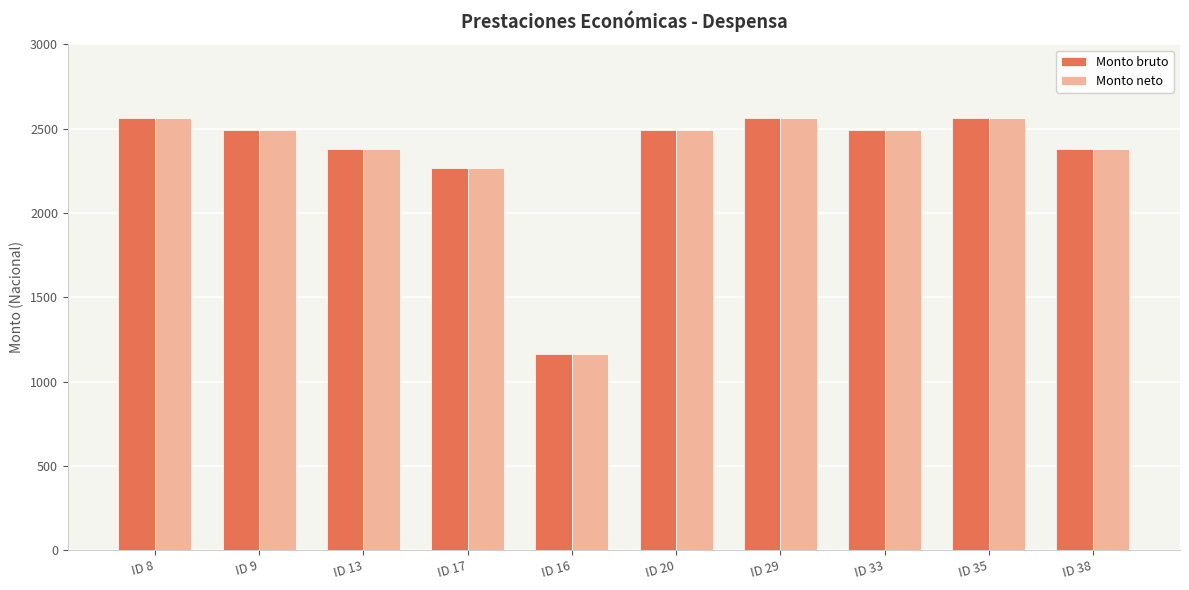

Which category has the lowest value in the Monto neto series?

ID 16